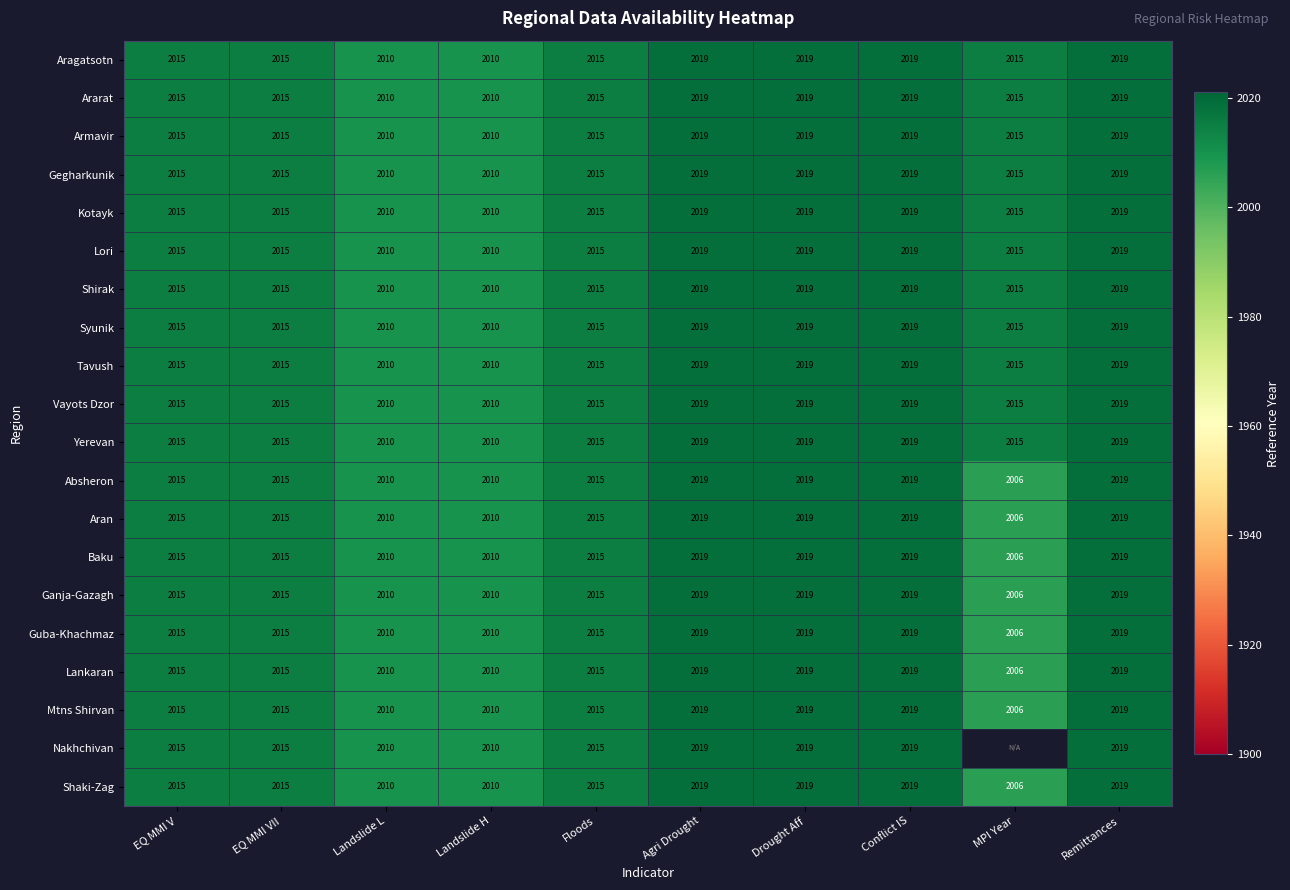

What is the approximate value of Aran at Floods, to the nearest 5?

2015